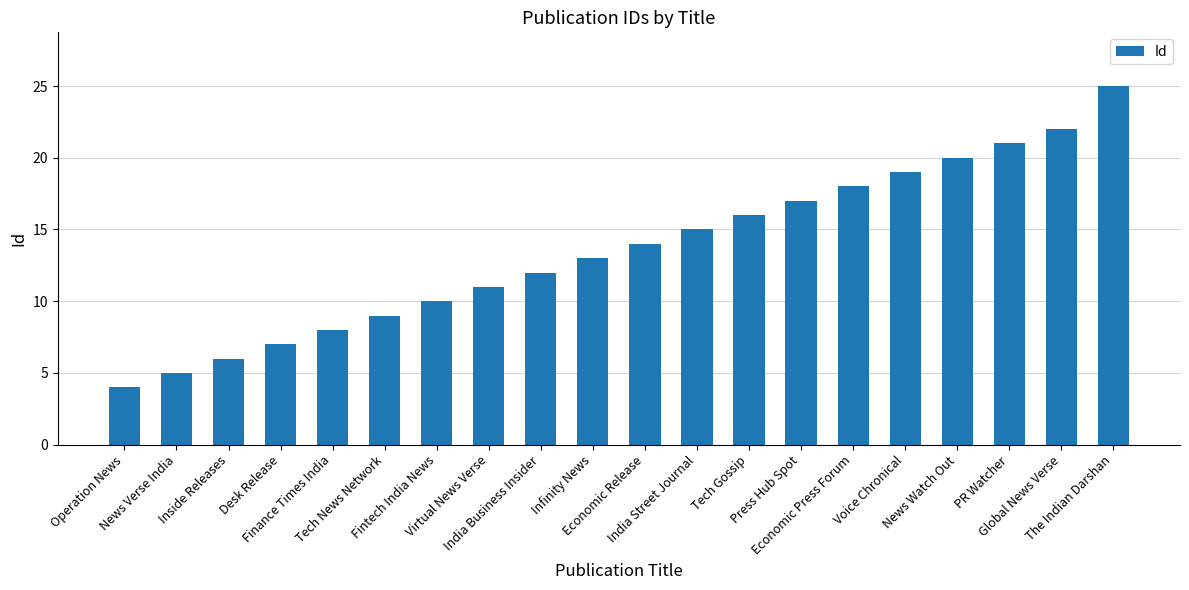

The value at Press Hub Spot is 17. True or false?

True